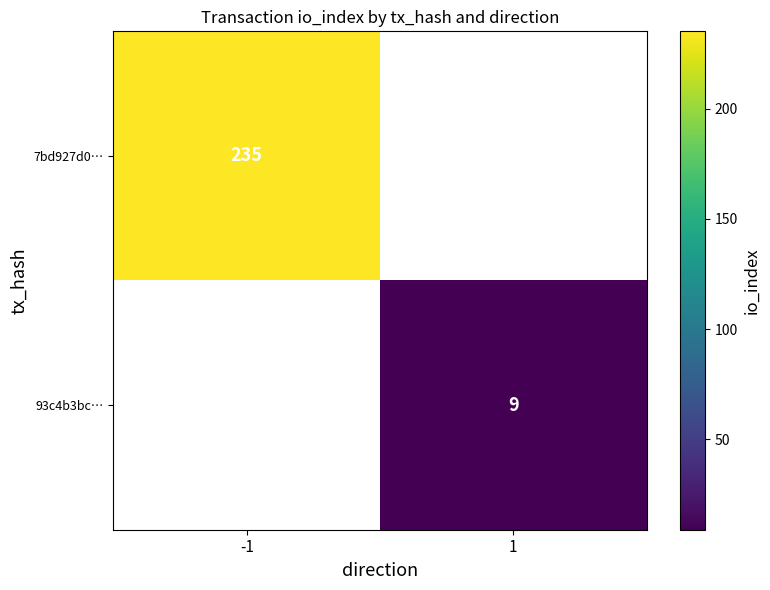

How many series are shown in this chart?

2